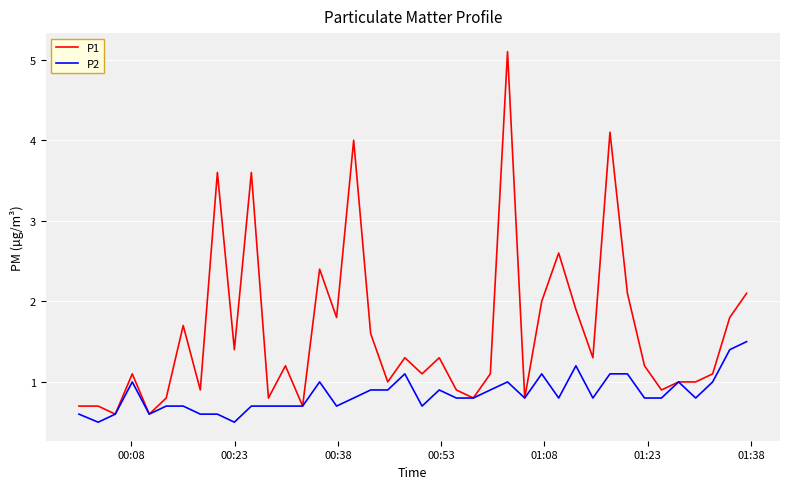

What is the lowest value of the P1 series?

0.6